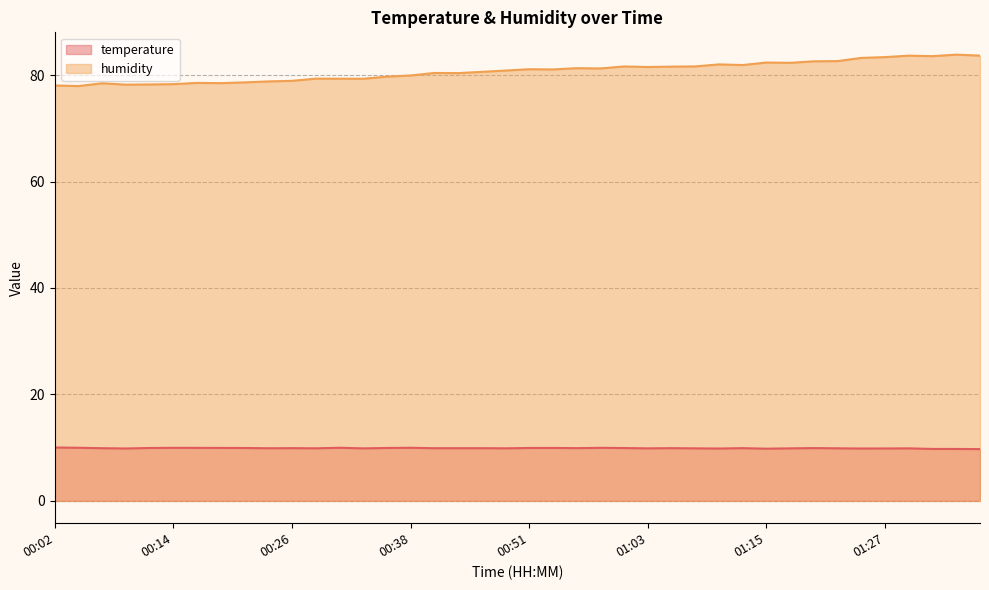

What is the minimum value for humidity?

77.9